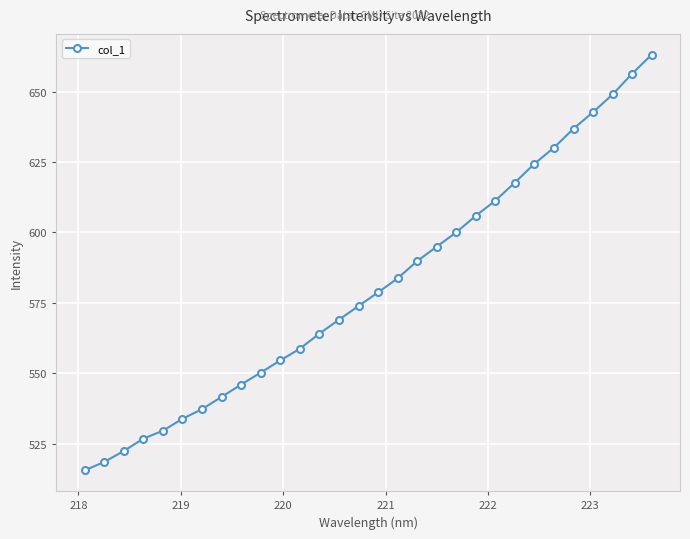

How many lines are shown in the chart?

1